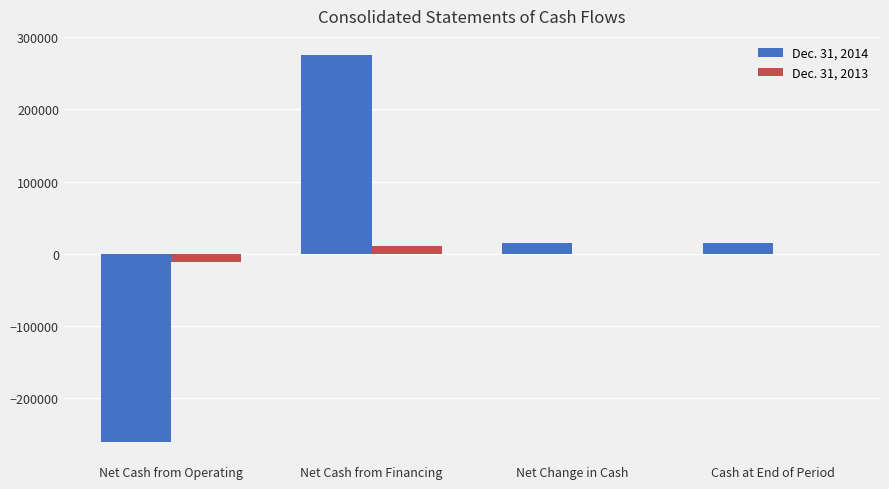

Count the number of data series in this chart.

2